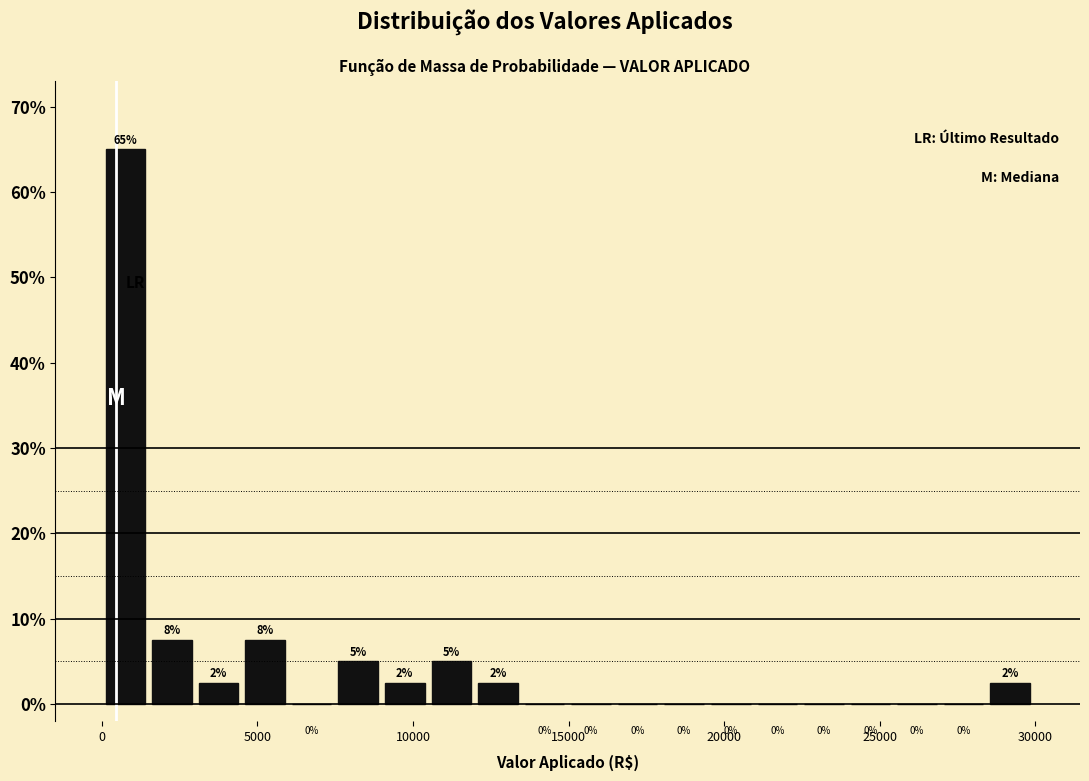

Around what value on the x-axis is the tallest bar? Give the approximate position of its centre, as read against the axis.

1000